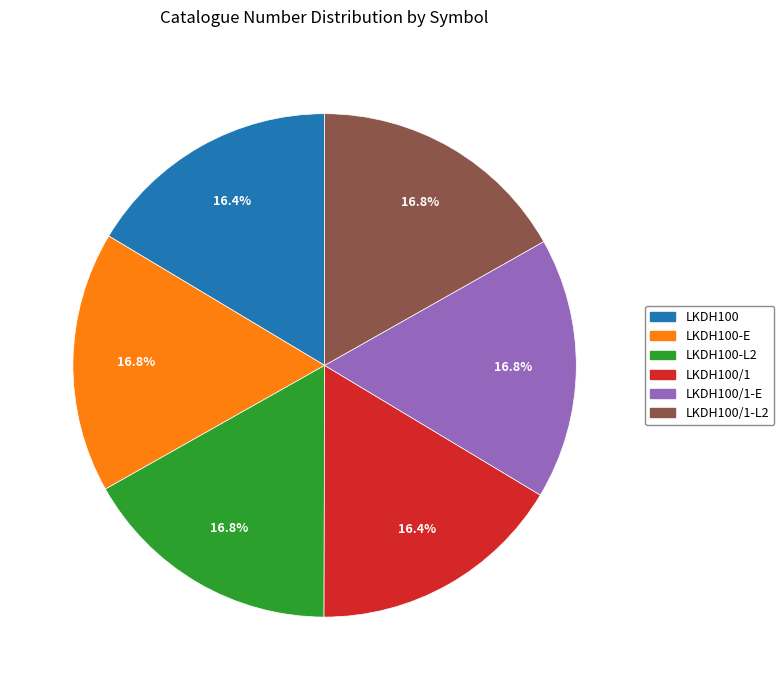

Does any single category account for the majority?

No